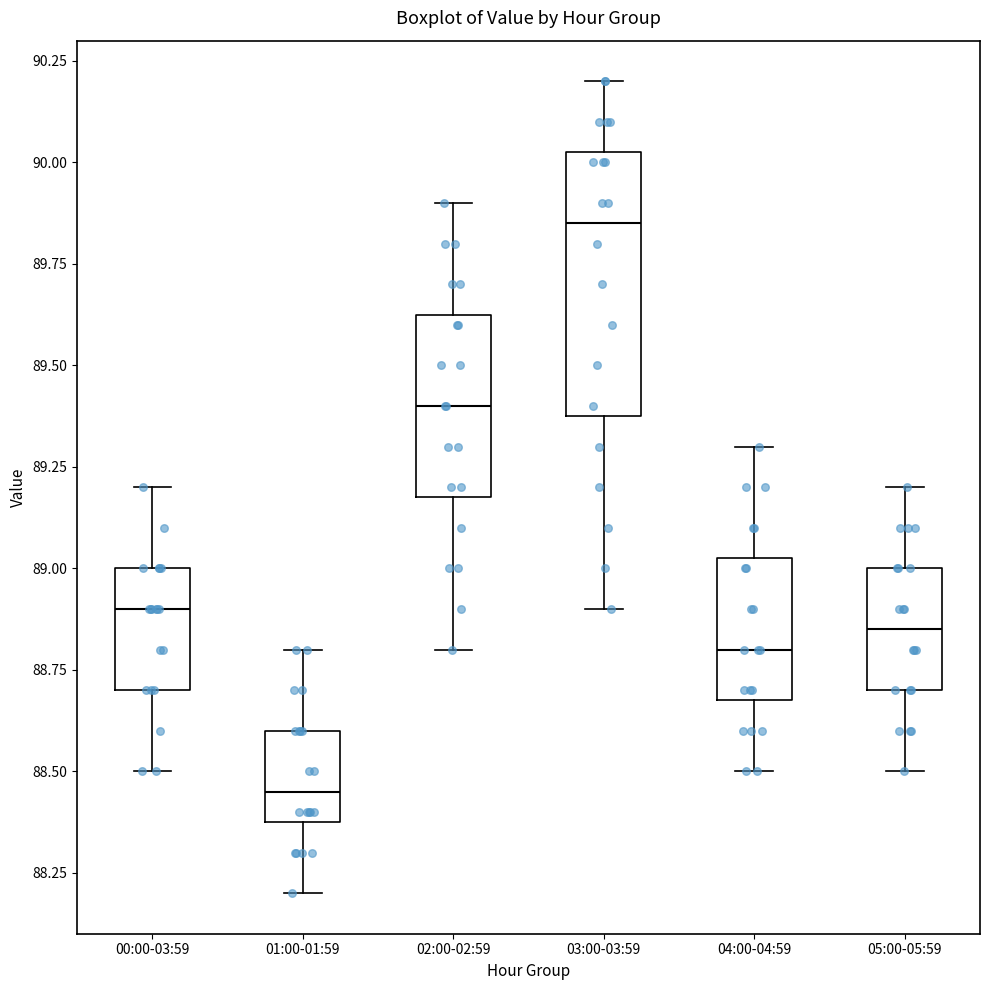

Which box has the lowest median line?

01:00-01:59